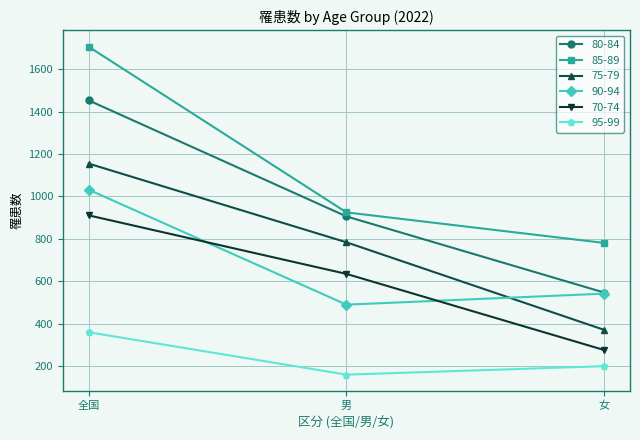

At which category is the sum across all series the highest?

全国